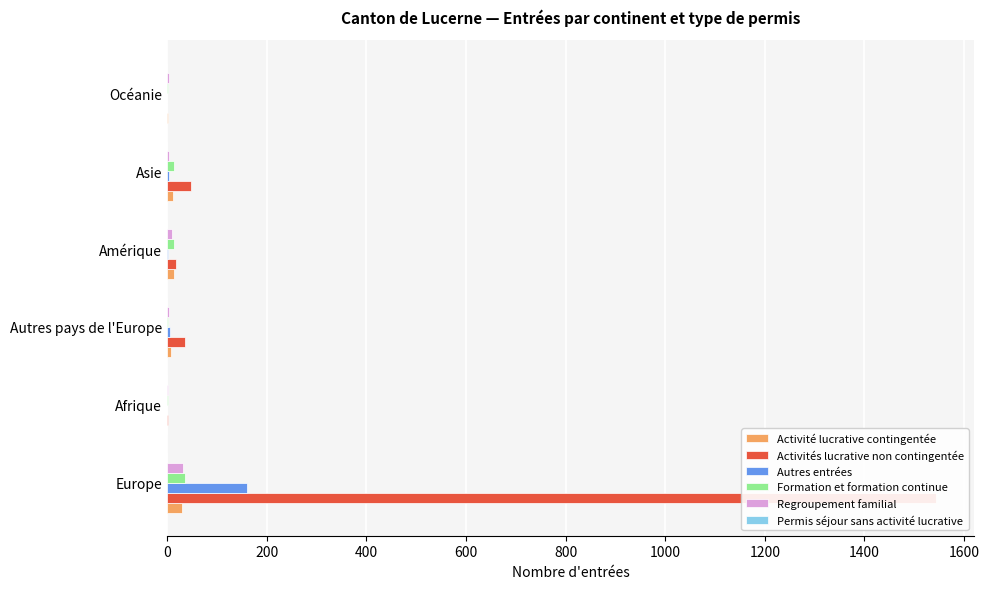

What is the maximum value for Activités lucrative non contingentée?

1543.0